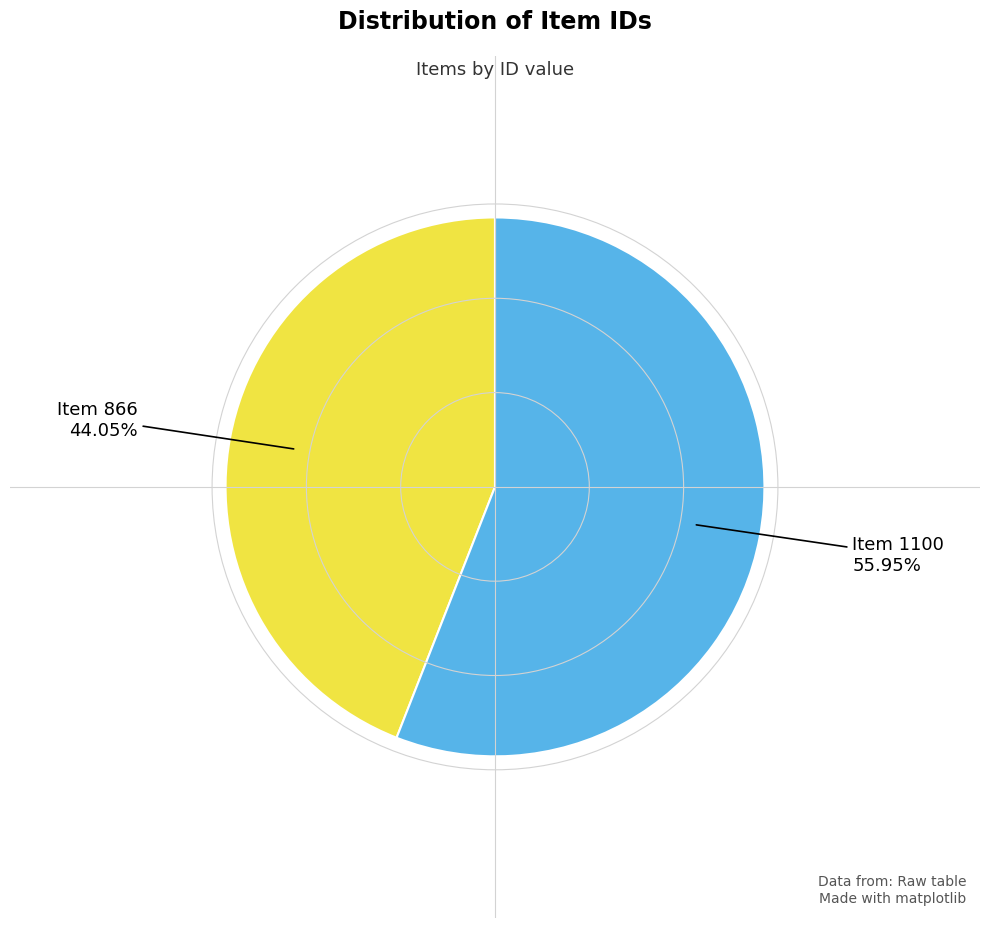

Is there a majority slice in this chart?

Yes